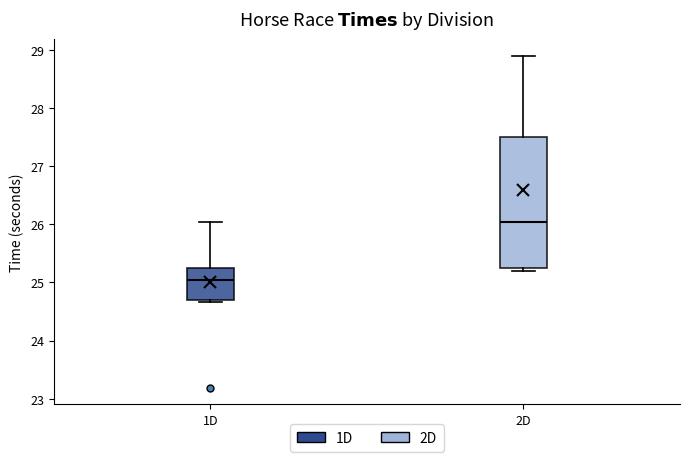

Which box is the tallest, from its lower edge to its upper edge?

2D